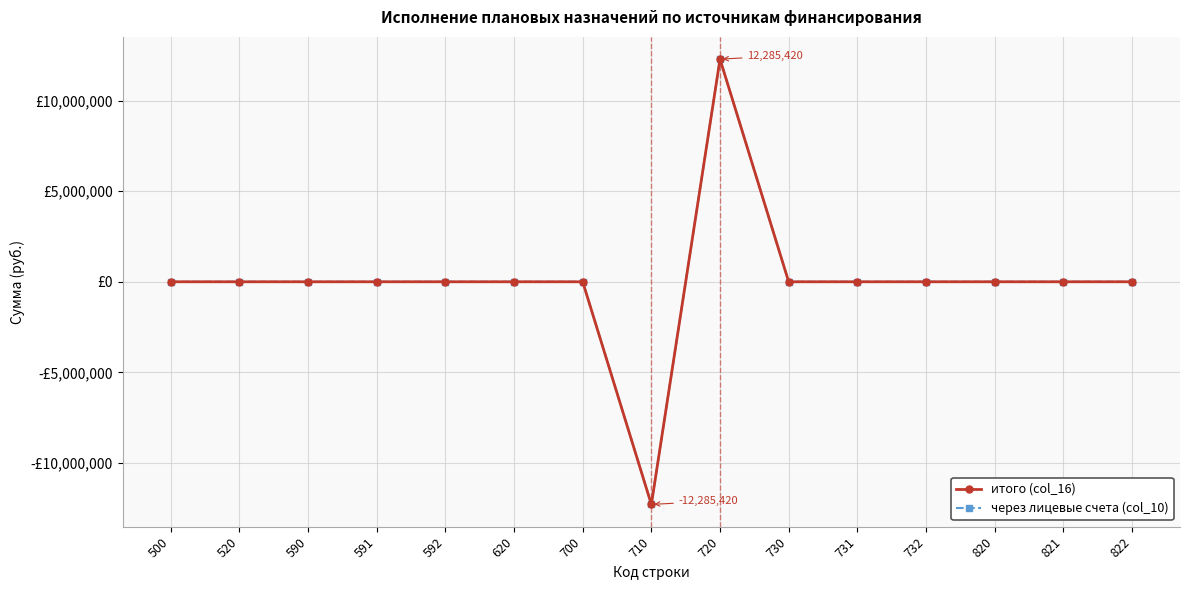

Reading right to left, transcribe all the data shown in this chart.

итого (col_16): 0.0	0.0	0.0	0.0	0.0	0.0	12285419.6	-12285419.6	0.0	0.0	0.0	0.0	0.0	0.0	0.0
через лицевые счета (col_10): 0.0	0.0	0.0	0.0	0.0	0.0	12285419.6	-12285419.6	0.0	0.0	0.0	0.0	0.0	0.0	0.0